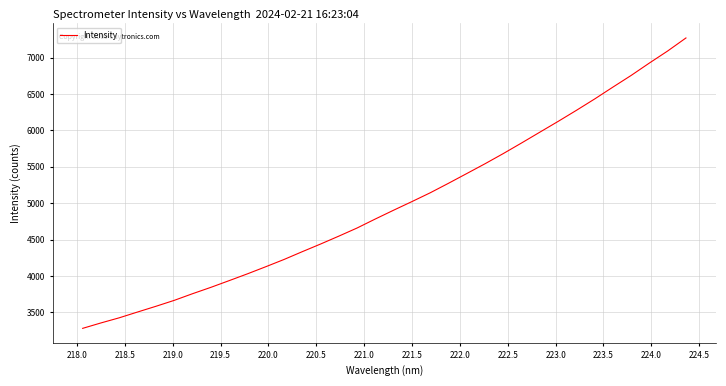

How many lines are shown in the chart?

1